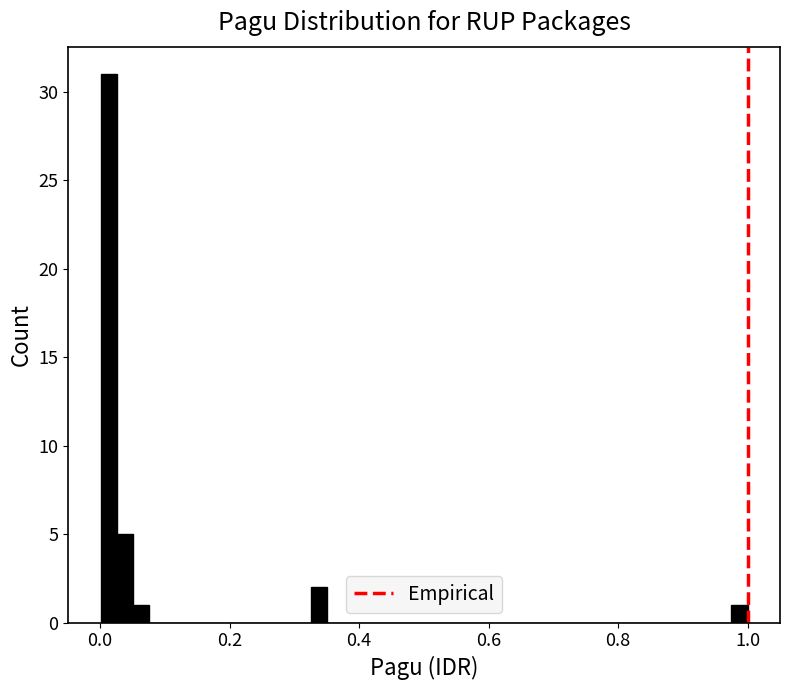

Read against the x-axis, roughly where is the centre of the tallest bar?

0.02